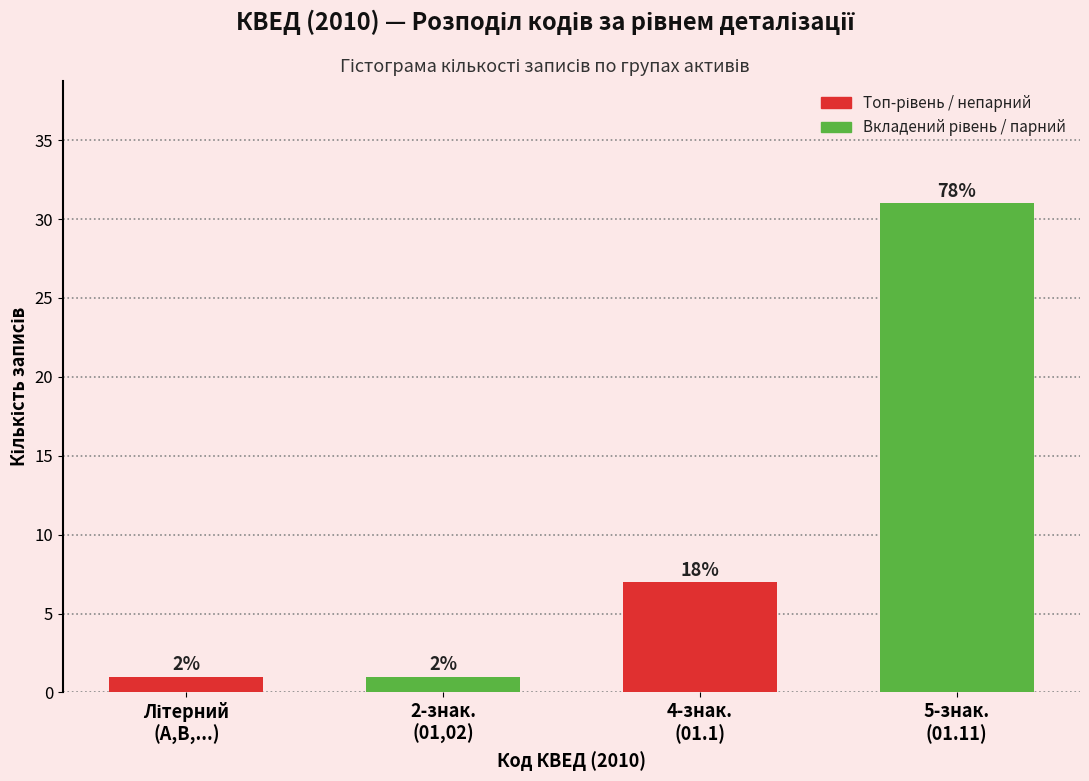

How many bars are there in total?

4